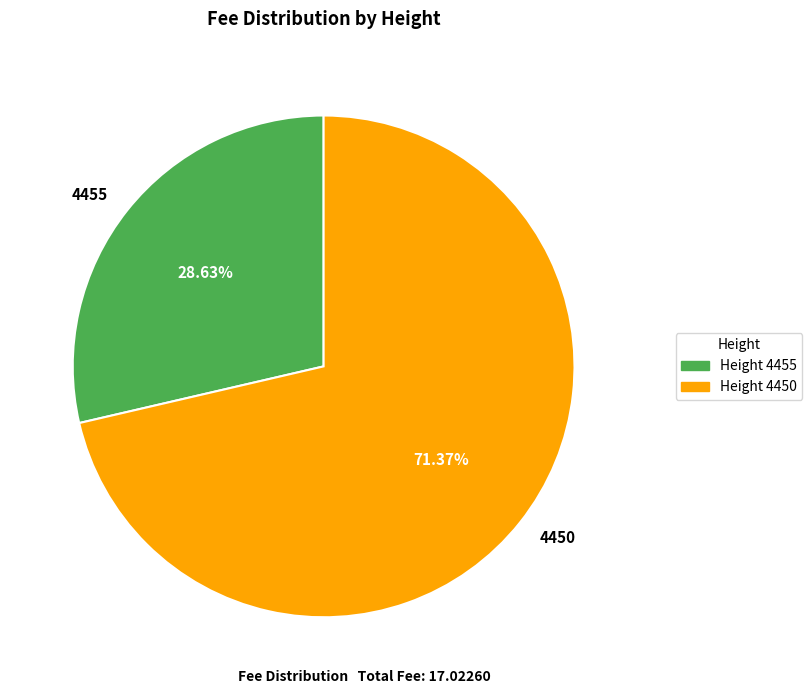

Which slice is the largest?

4450